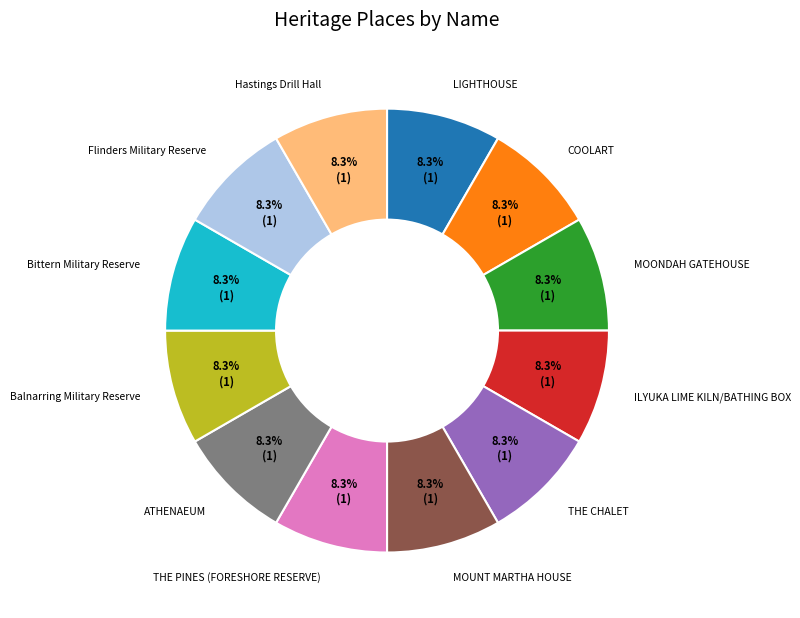

Does any single category account for the majority?

No